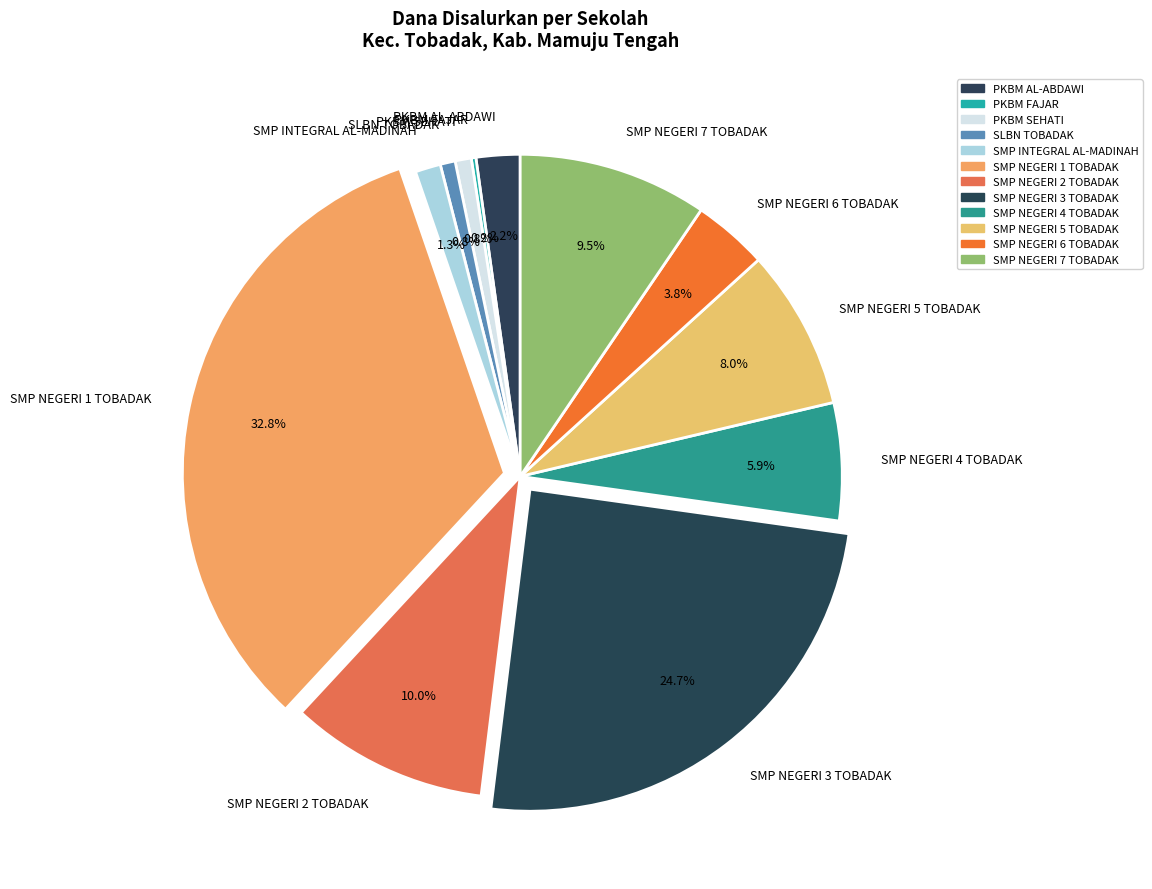

Is there any slice that represents more than half of the pie?

No